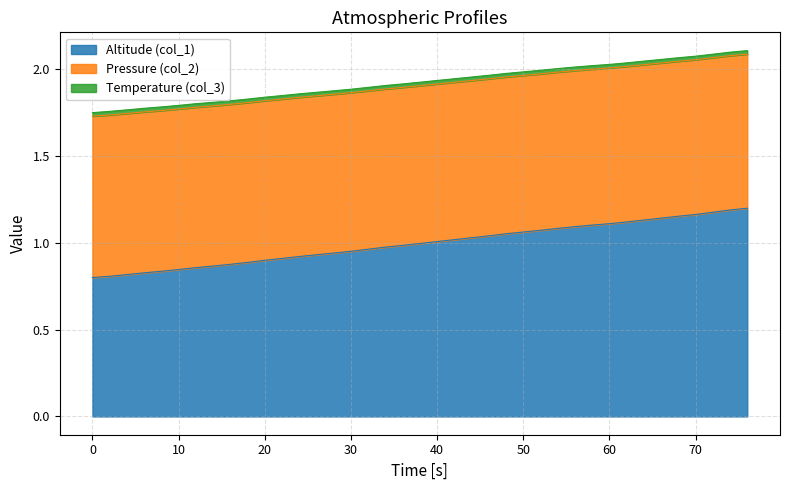

Does the chart display data point markers on the line(s)?

No